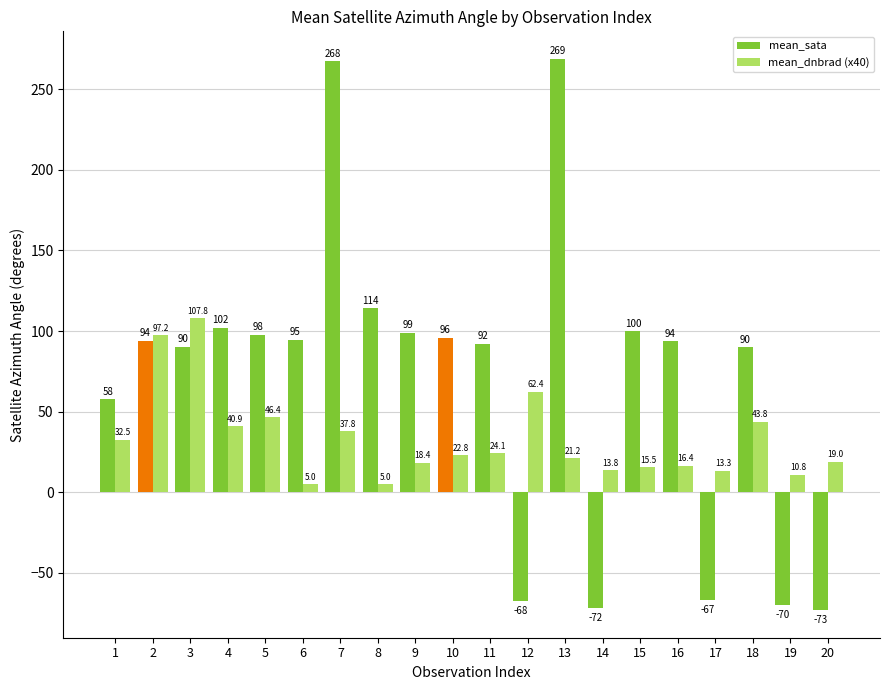

Is the value of mean_sata at 11 greater than the value of mean_dnbrad (x40) at 2?

No